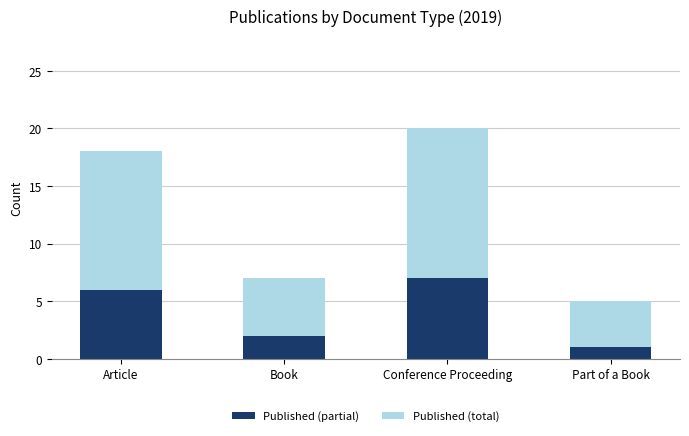

Are the bars grouped side by side (vs. stacked)?

No